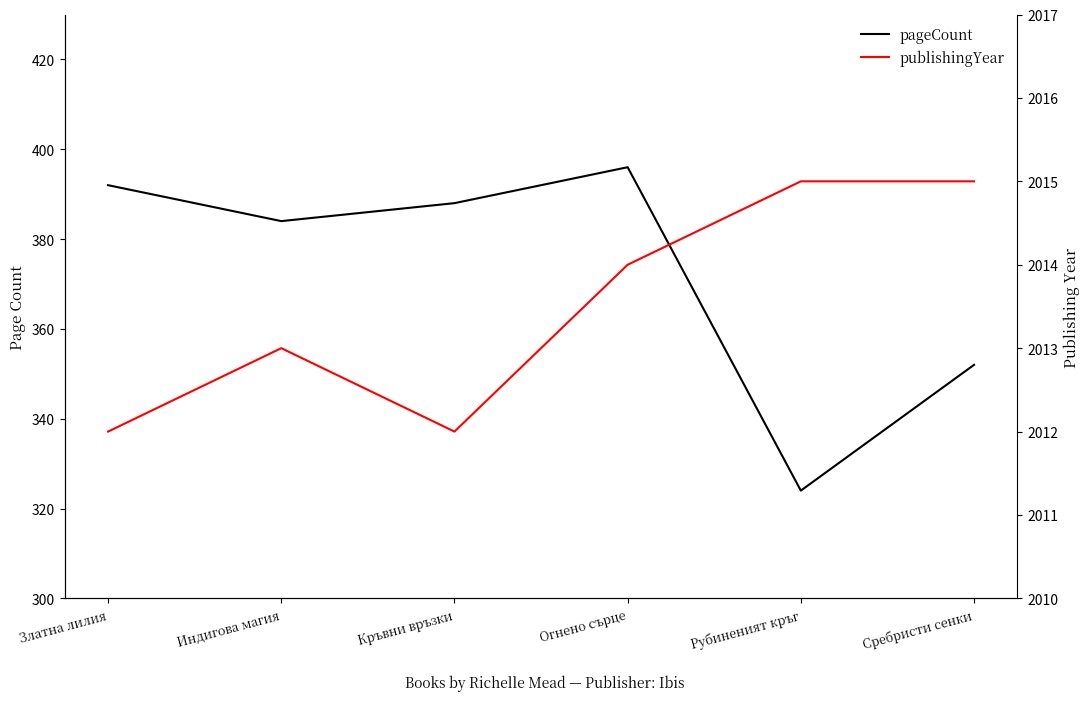

True or false: publishingYear and pageCount cross at least once.

False